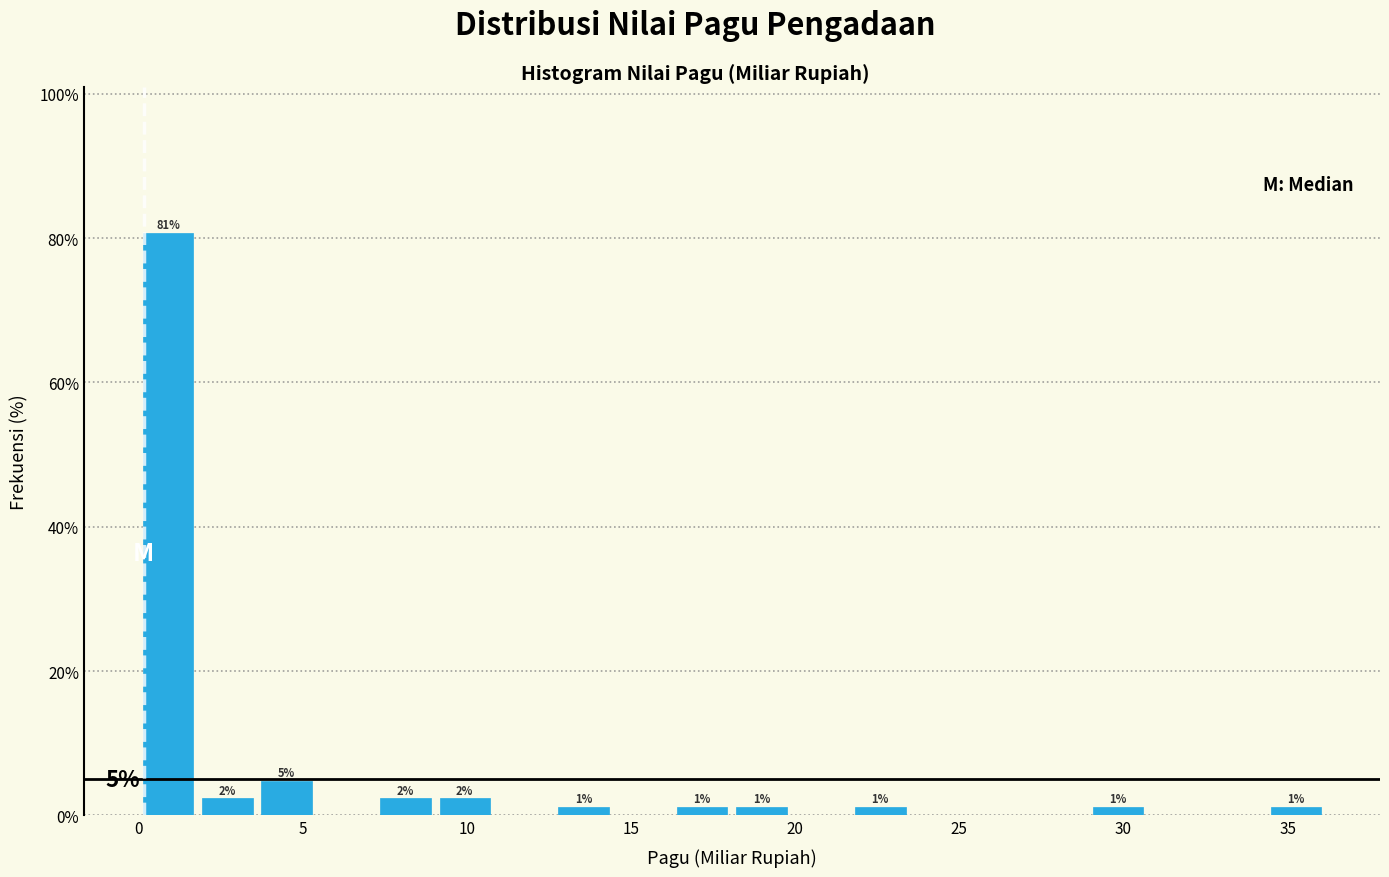

Around what value on the x-axis is the tallest bar? Give the approximate position of its centre, as read against the axis.

1.0